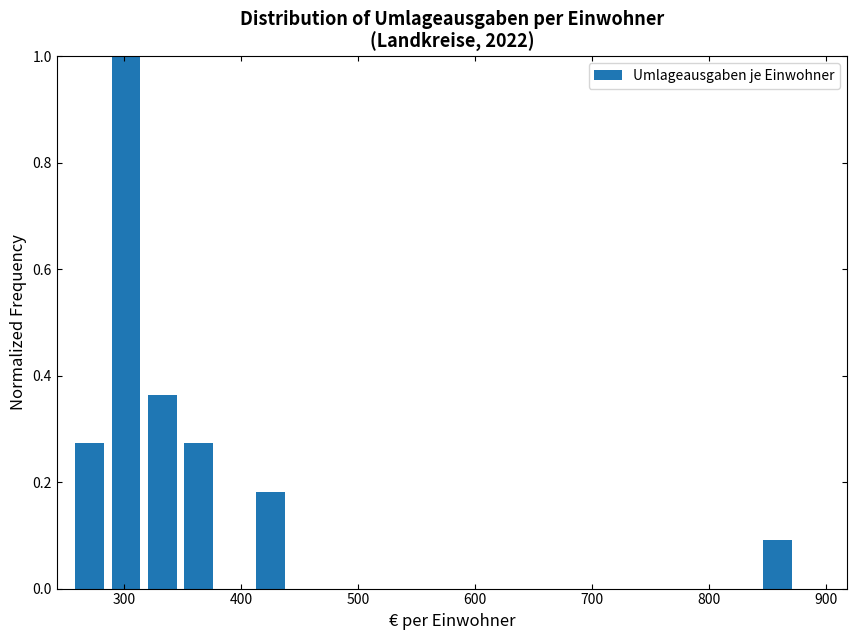

Around what value on the x-axis is the tallest bar? Give the approximate position of its centre, as read against the axis.

300